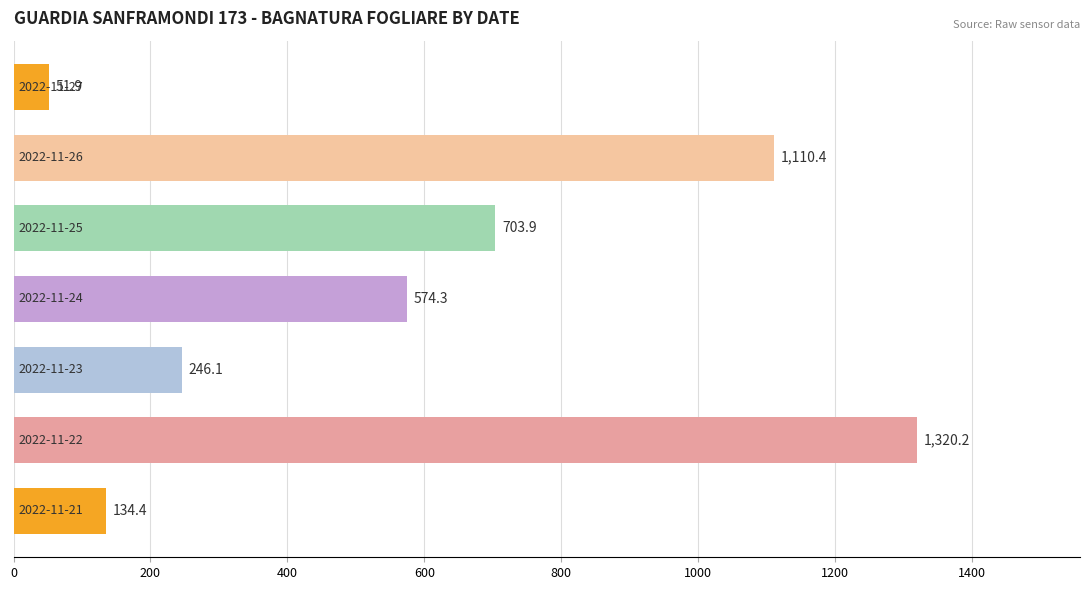

What is the minimum value shown in the chart?

51.9